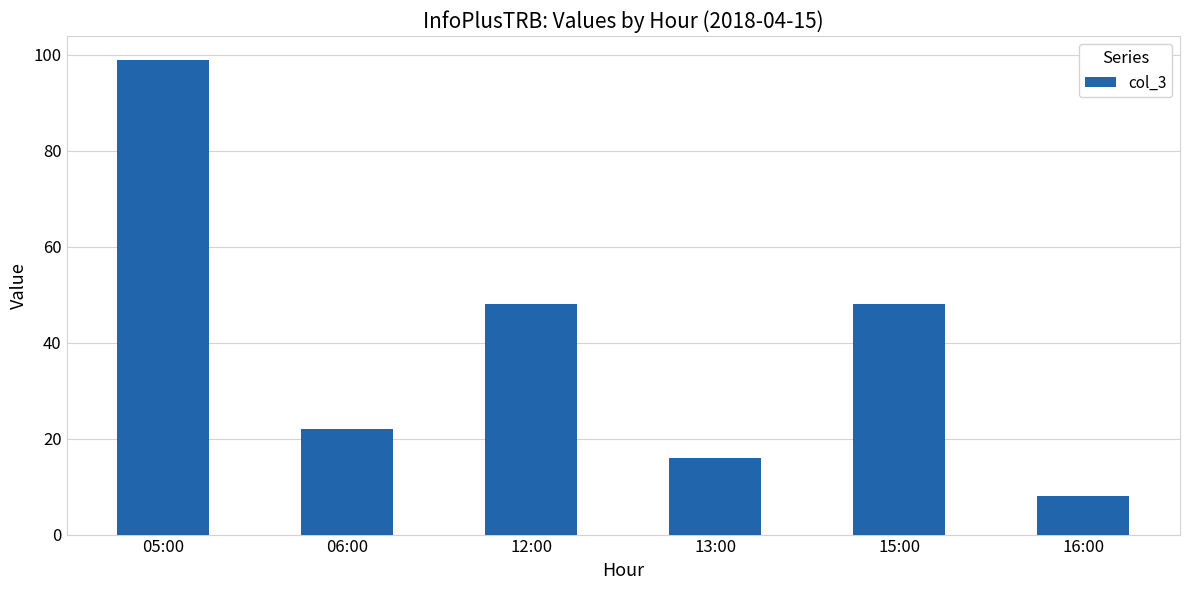

Reading left to right, what are all the values shown in this chart?

99	22	48	16	48	8